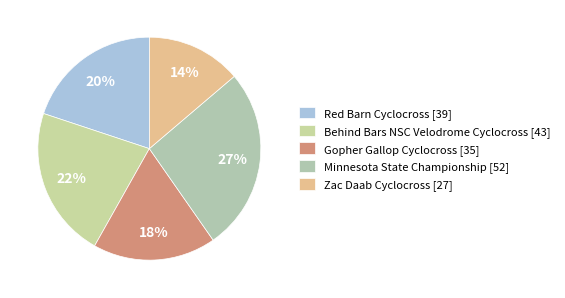

Between Gopher Gallop Cyclocross and Minnesota State Championship, which is larger?

Minnesota State Championship